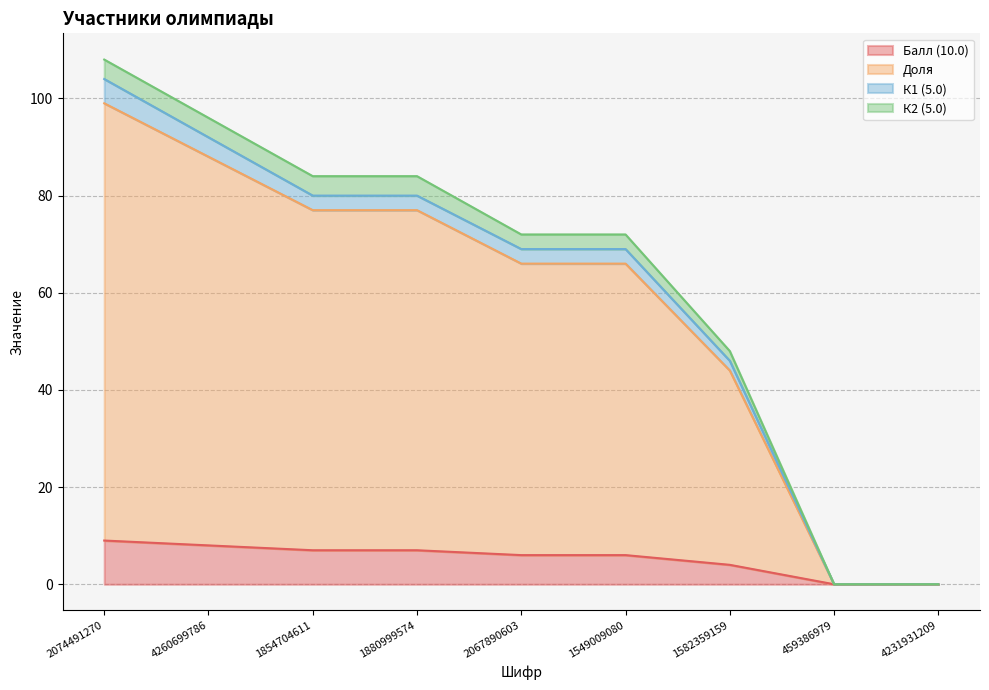

What is the maximum value for Балл (10.0)?

9